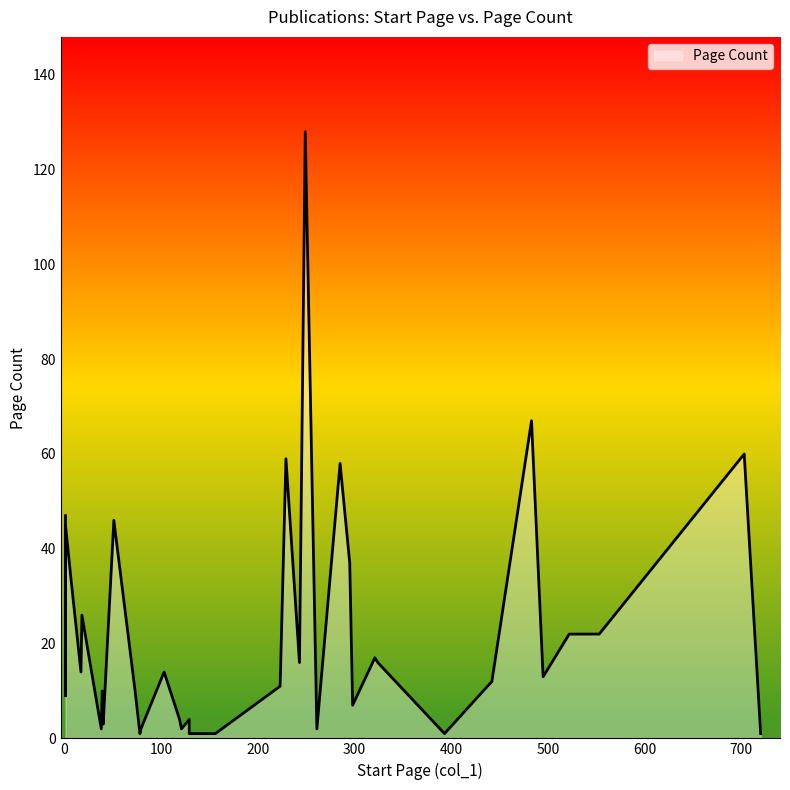

Is it true that the value at 51 is 64?

False